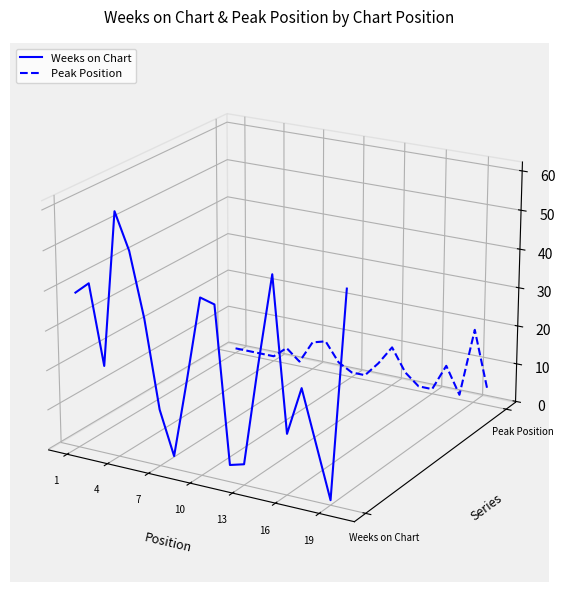

At 1, list the series in order from smallest to largest.

Peak Position, Weeks on Chart